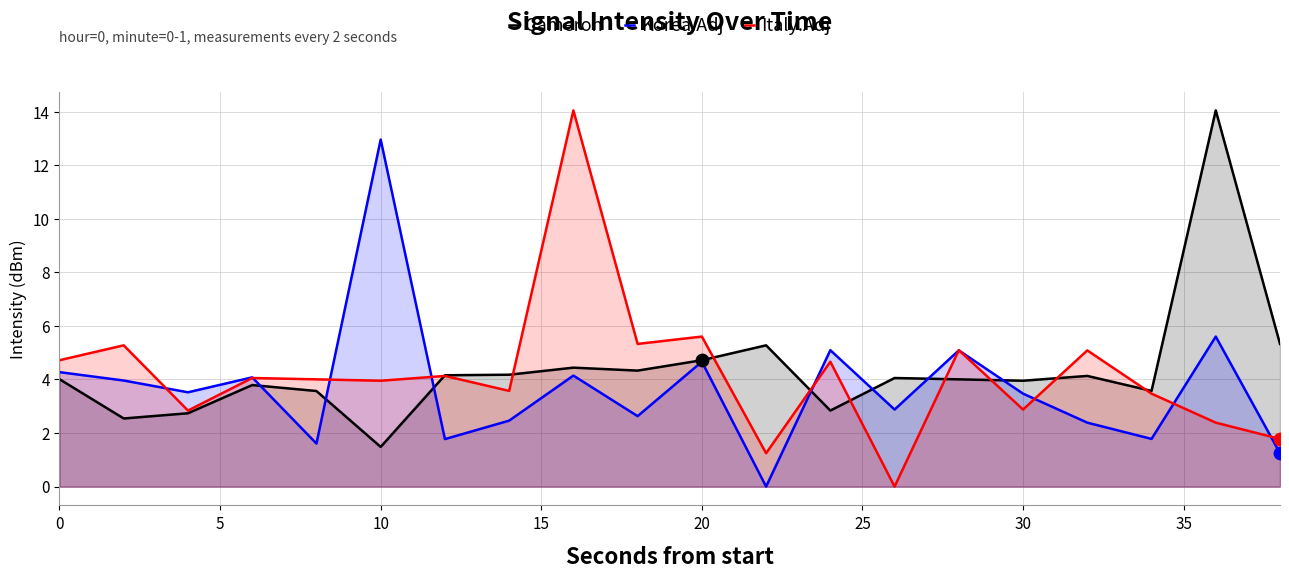

What are all the series names shown in the legend?

Cameron, Korea.Adj, Italy.Adj